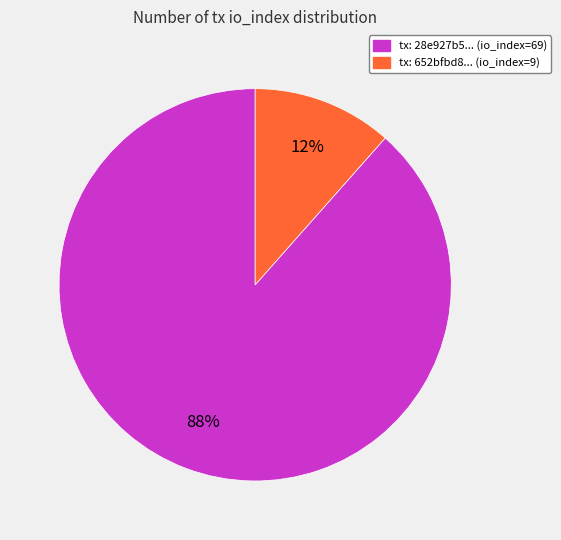

To the nearest percent, what is the average slice percentage?

50%